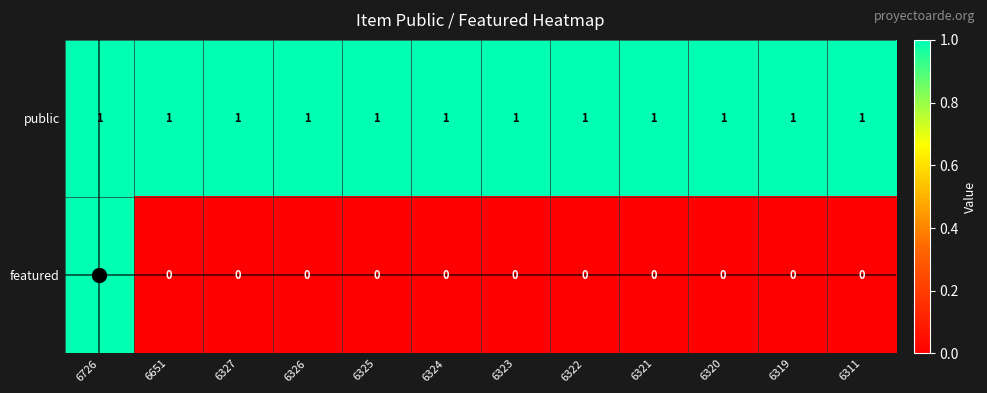

The value of featured at 6324 is 0. True or false?

True